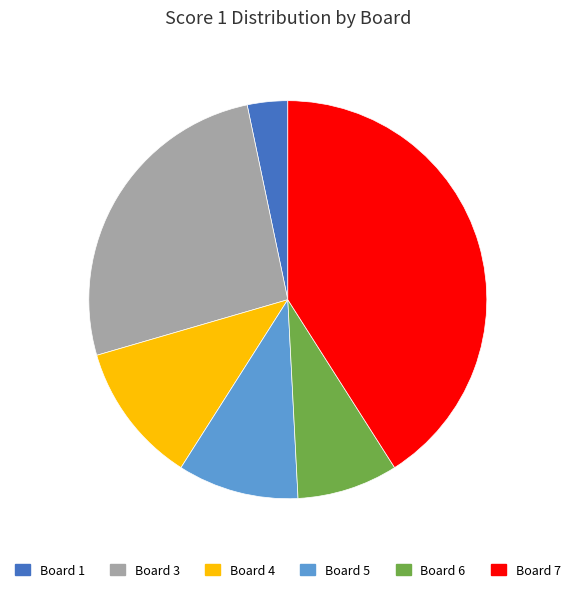

Between Board 4 and Board 1, which is larger?

Board 4